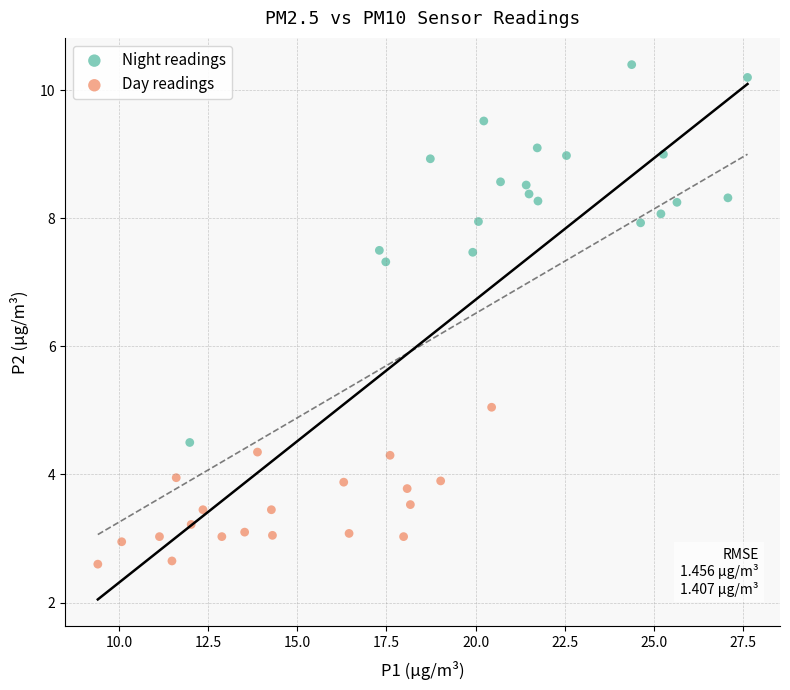

Which series reaches the maximum Y coordinate?

Night readings